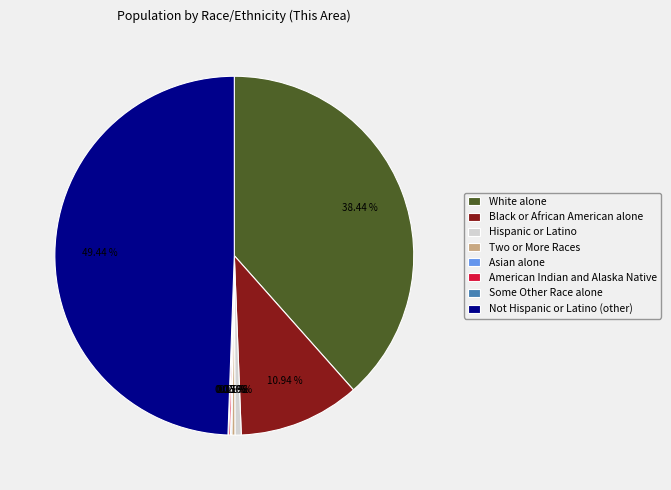

Between Not Hispanic or Latino (other) and Two or More Races, which is larger?

Not Hispanic or Latino (other)